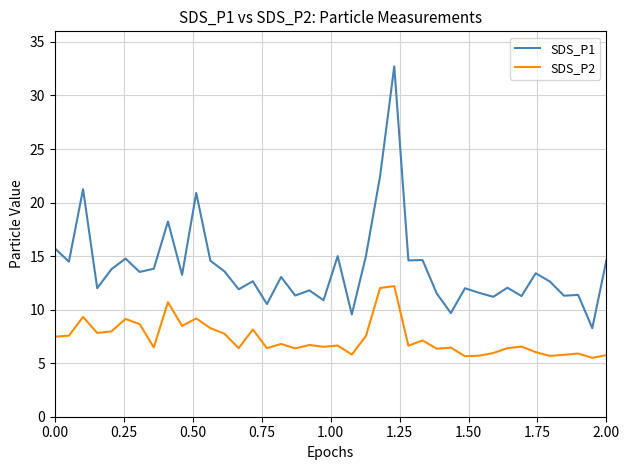

What is the minimum value for SDS_P2?

5.5